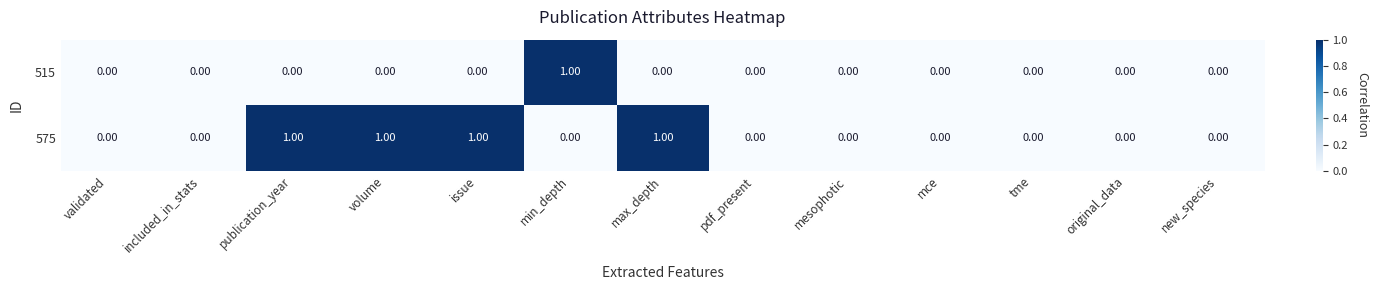

Which series changed the most between min_depth and new_species?

515